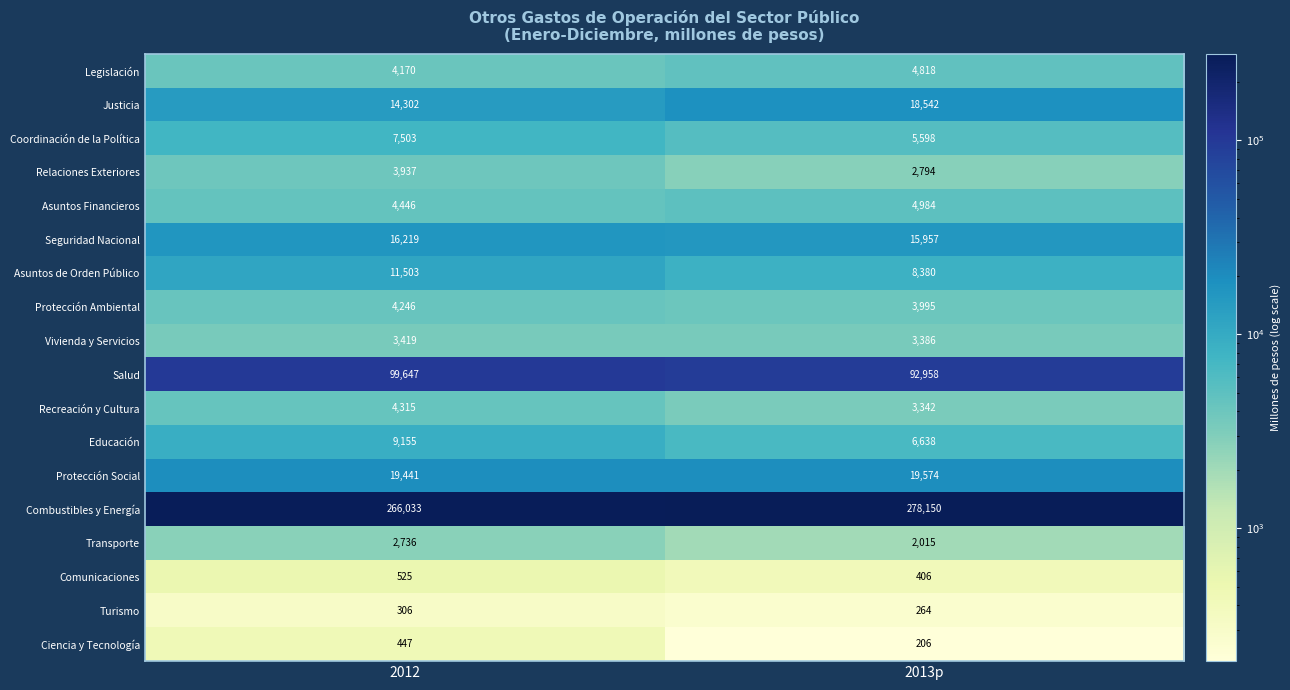

Rank the series at 2013p from highest to lowest value.

Combustibles y Energía, Salud, Protección Social, Justicia, Seguridad Nacional, Asuntos de Orden Público, Educación, Coordinación de la Política, Asuntos Financieros, Legislación, Protección Ambiental, Vivienda y Servicios, Recreación y Cultura, Relaciones Exteriores, Transporte, Comunicaciones, Turismo, Ciencia y Tecnología